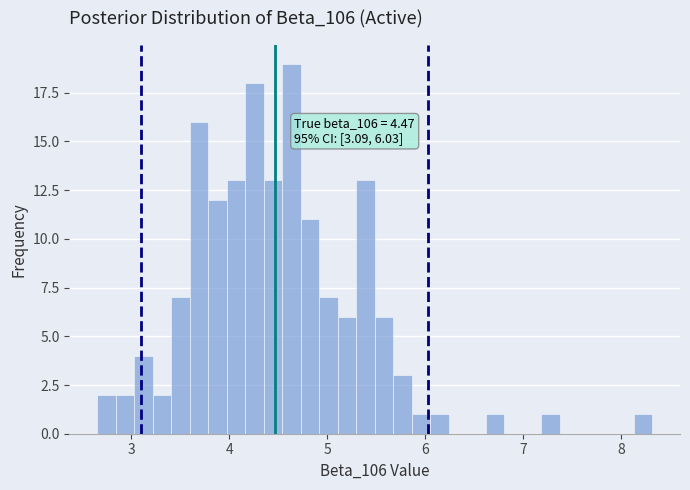

Read against the x-axis, roughly where is the centre of the tallest bar?

4.6